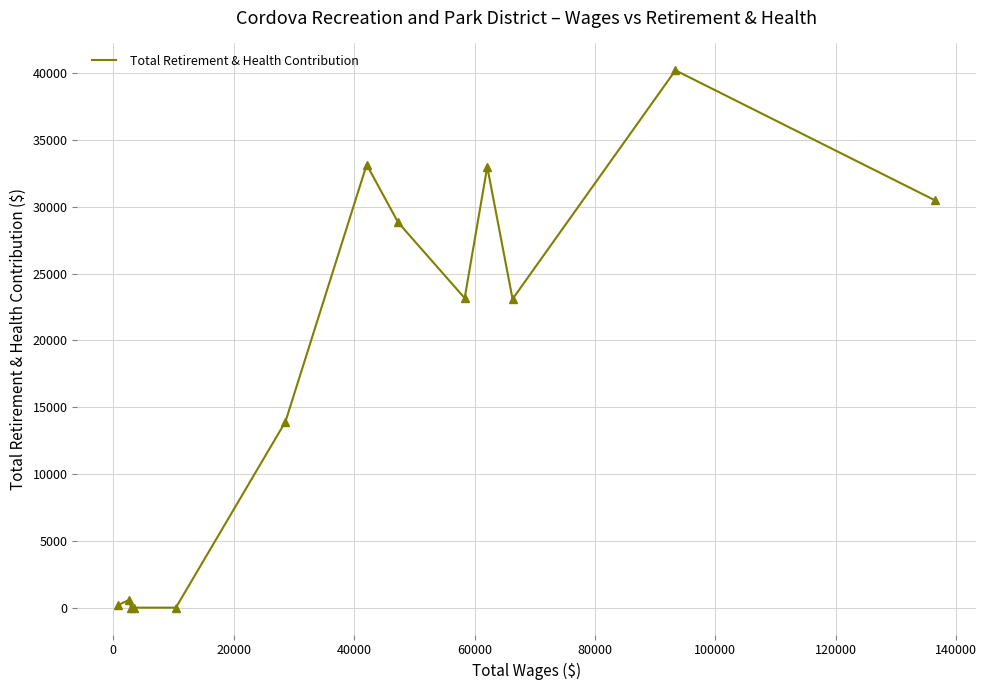

What is the maximum value shown in the chart?

40203